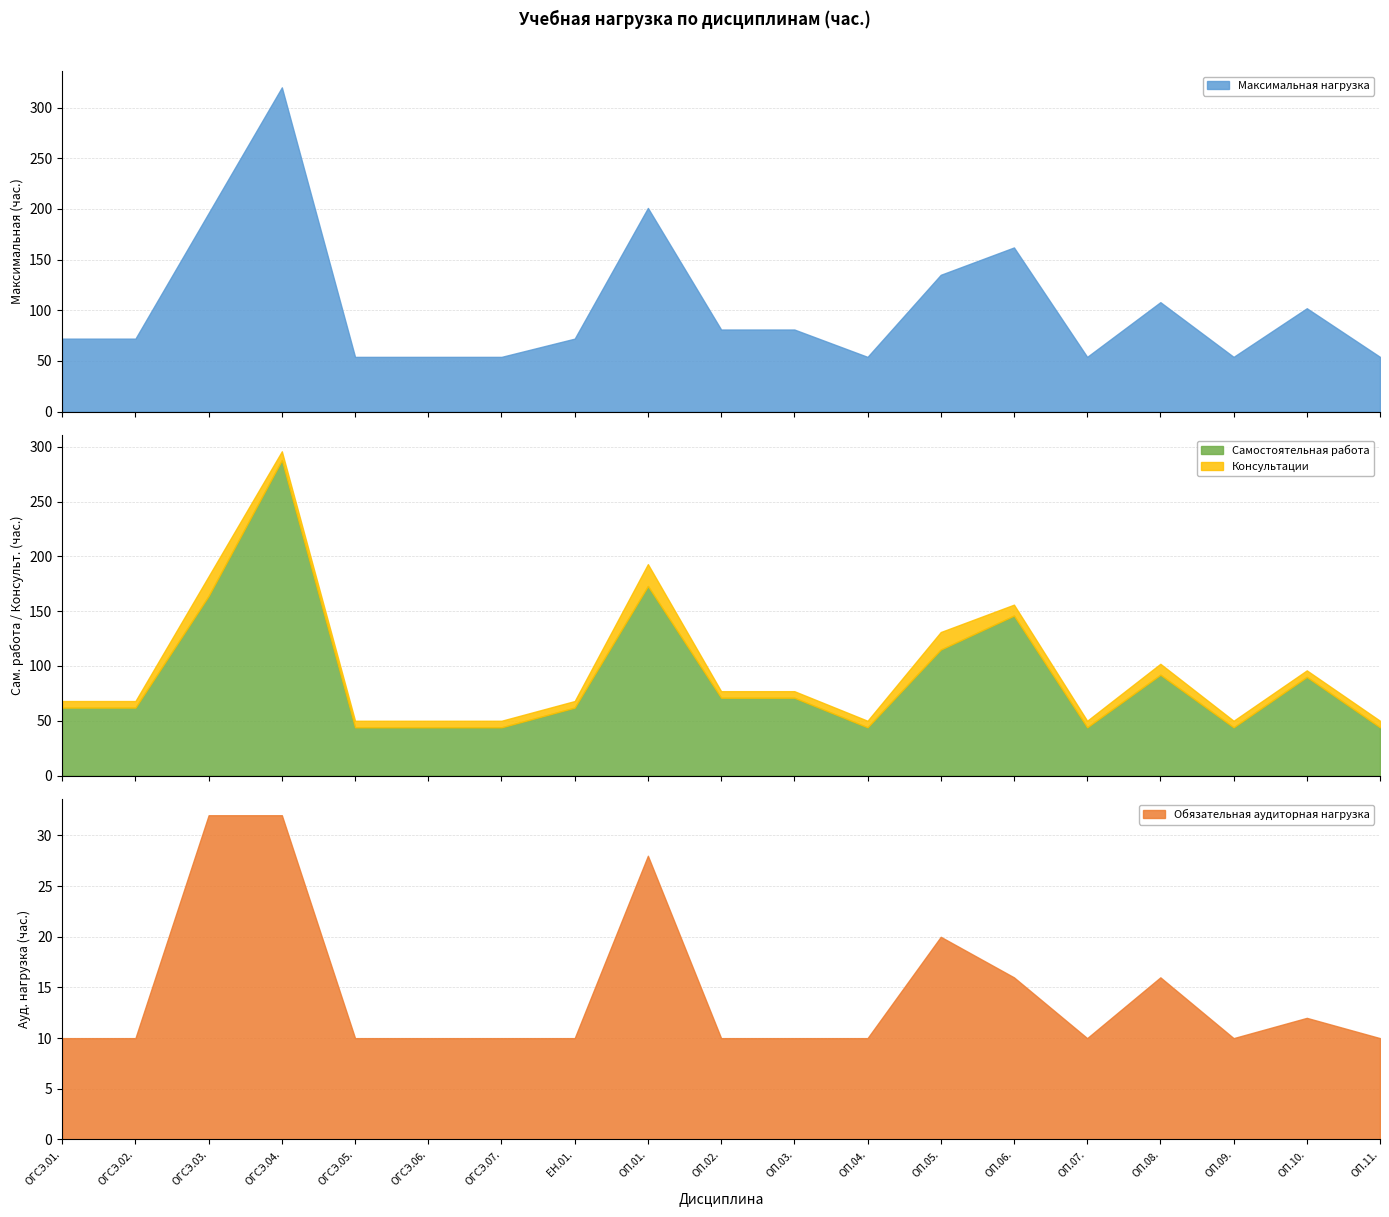

The value of Максимальная нагрузка at ОП.09. is 54. True or false?

True